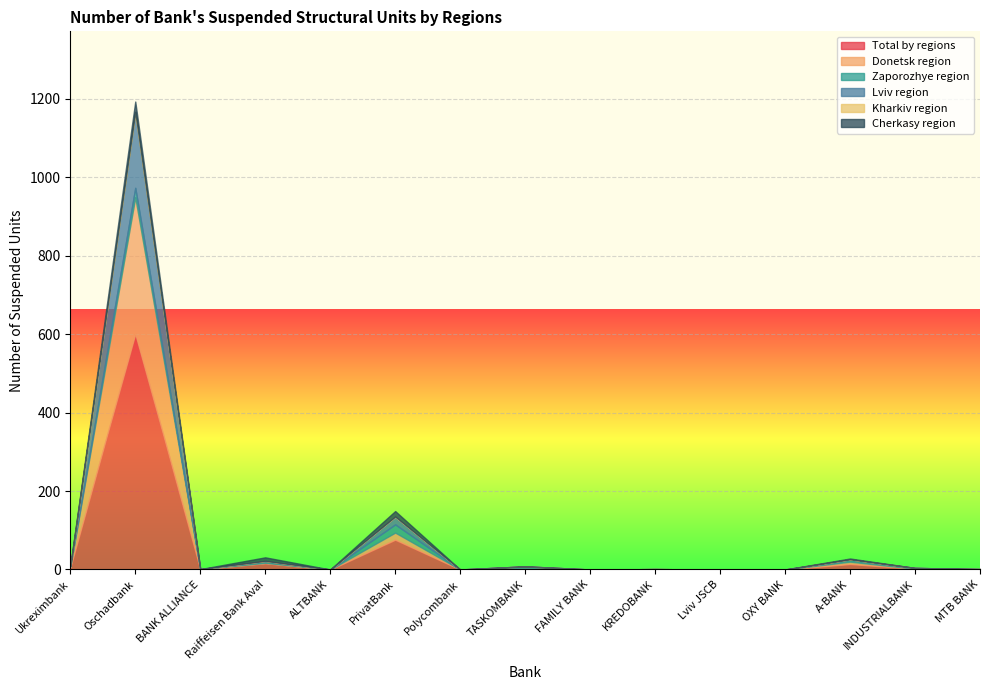

What is the label of the 15th point from the left?

MTB BANK